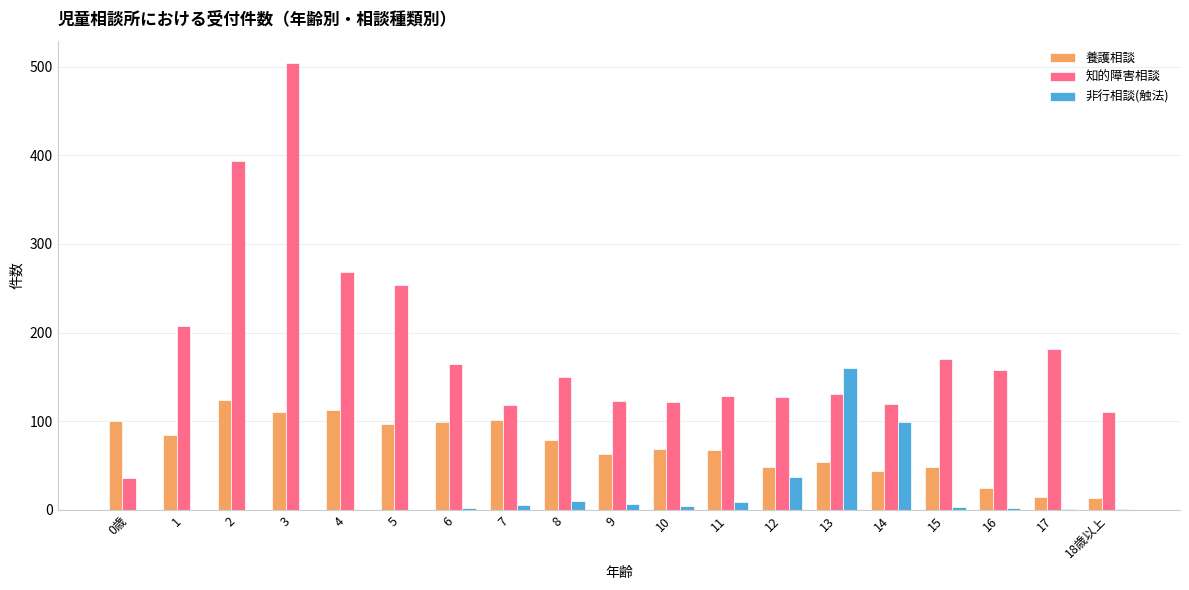

What is the spread (max minus min) of values at 11?

119